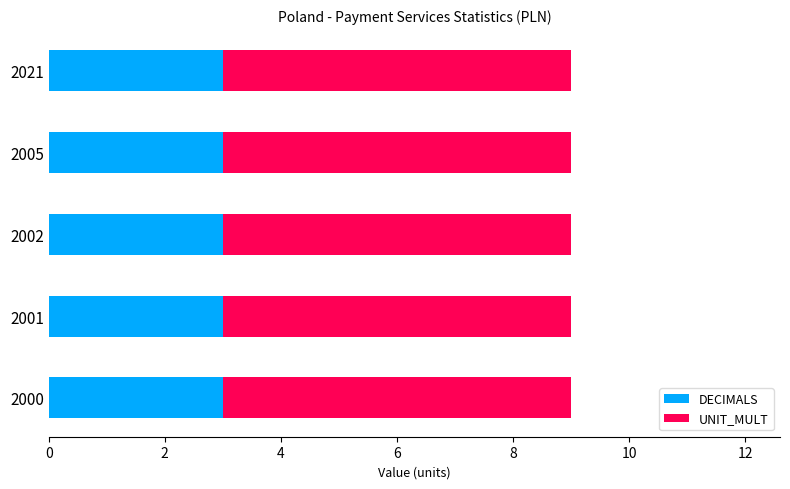

True or false: DECIMALS has a value of 3 at 2005.

True